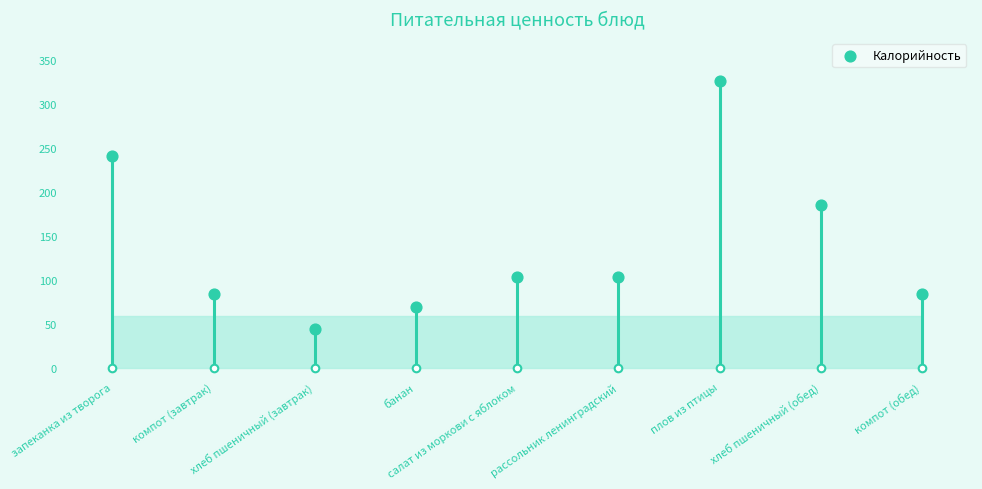

Which has a higher value, банан or хлеб пшеничный (завтрак)?

банан